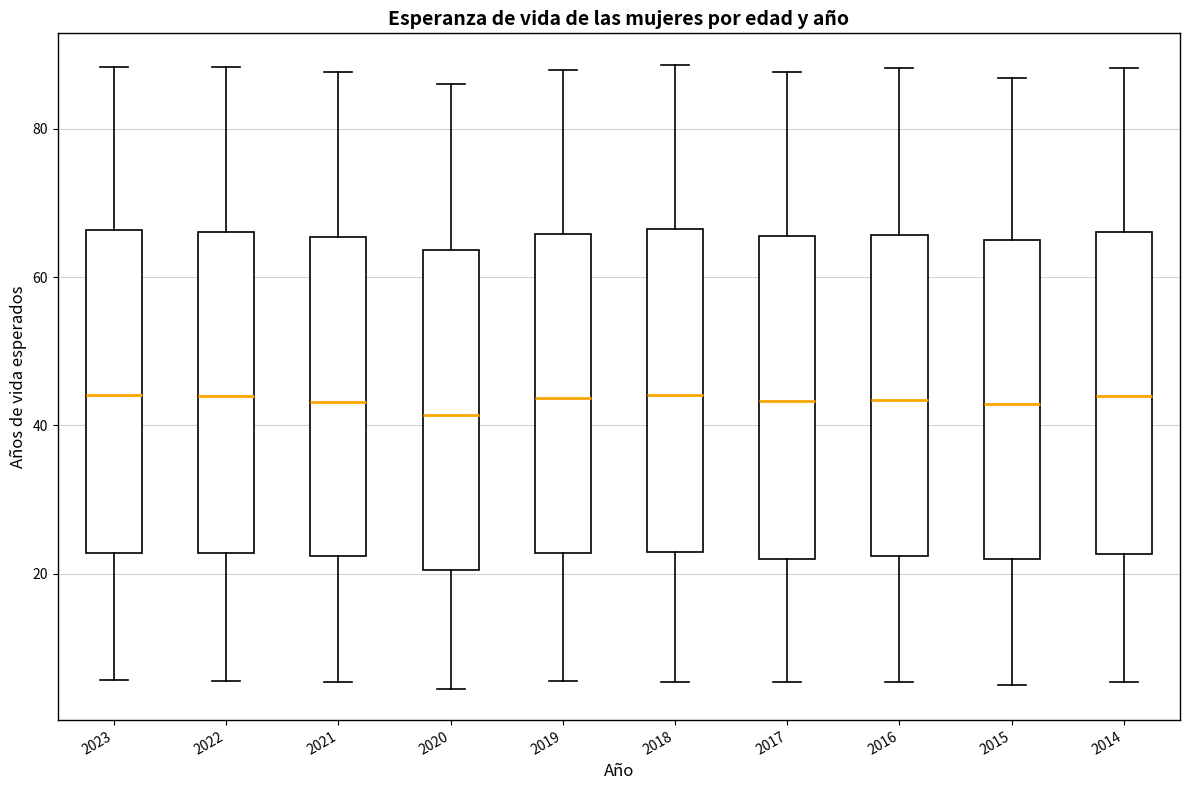

Where is the upper edge of the box at x = 2014 on the y-axis? The values are not printed on the chart, so give them approximately, as read against the axis.

66